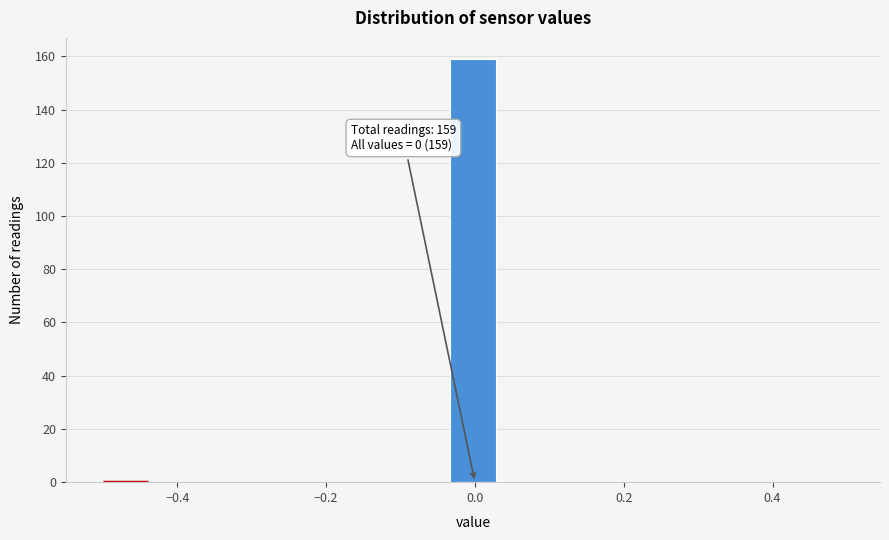

Read against the x-axis, roughly where is the centre of the tallest bar?

0.00